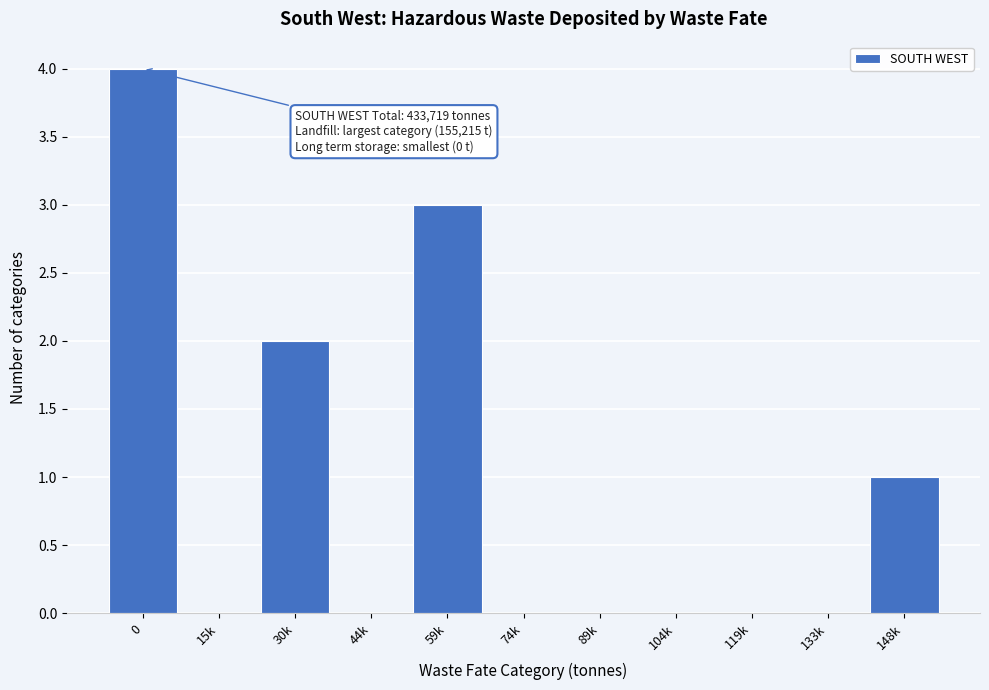

Reading left to right, transcribe all the data shown in this chart.

0=4	15k=0	30k=2	44k=0	59k=3	74k=0	89k=0	104k=0	119k=0	133k=0	148k=1